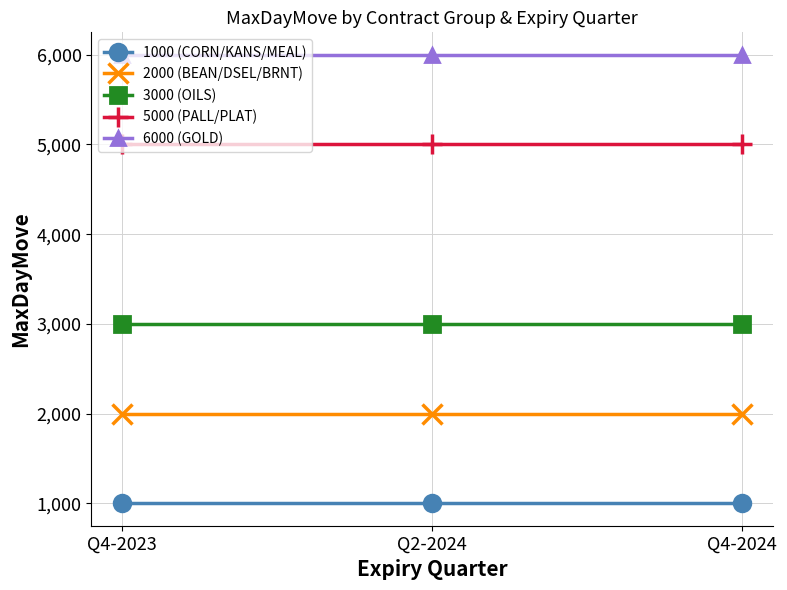

What is the spread (max minus min) of values at Q4-2023?

5000